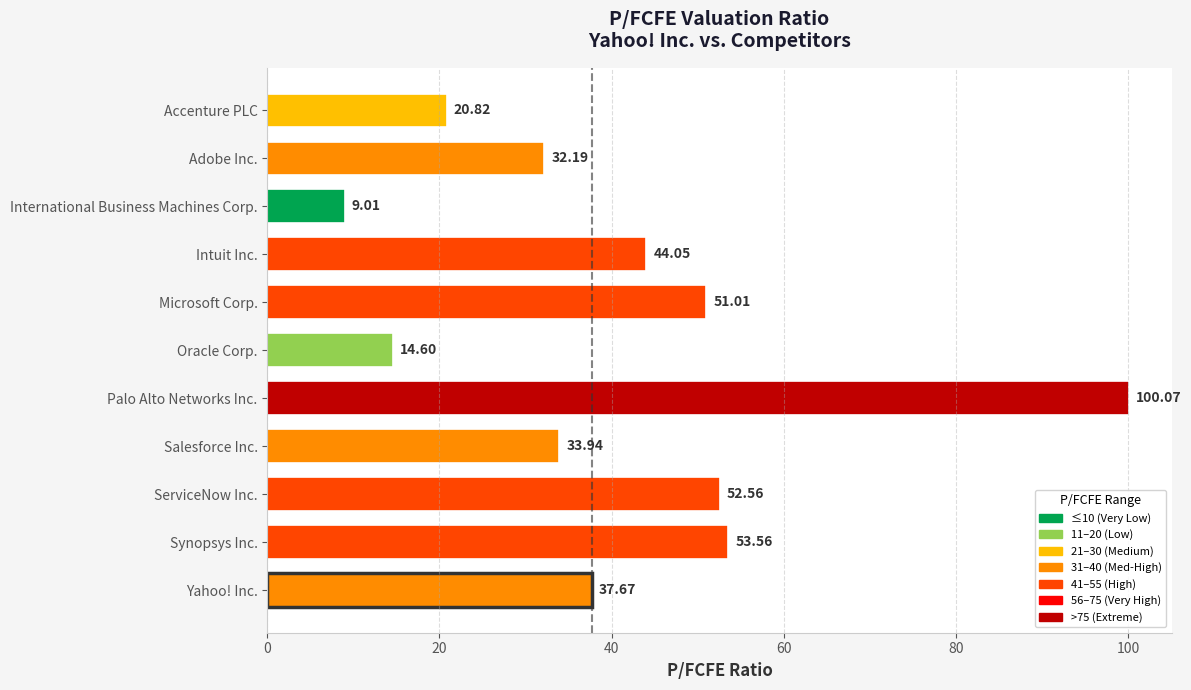

Rank the categories by value from highest to lowest.

Palo Alto Networks Inc., Synopsys Inc., ServiceNow Inc., Microsoft Corp., Intuit Inc., Yahoo! Inc., Salesforce Inc., Adobe Inc., Accenture PLC, Oracle Corp., International Business Machines Corp.